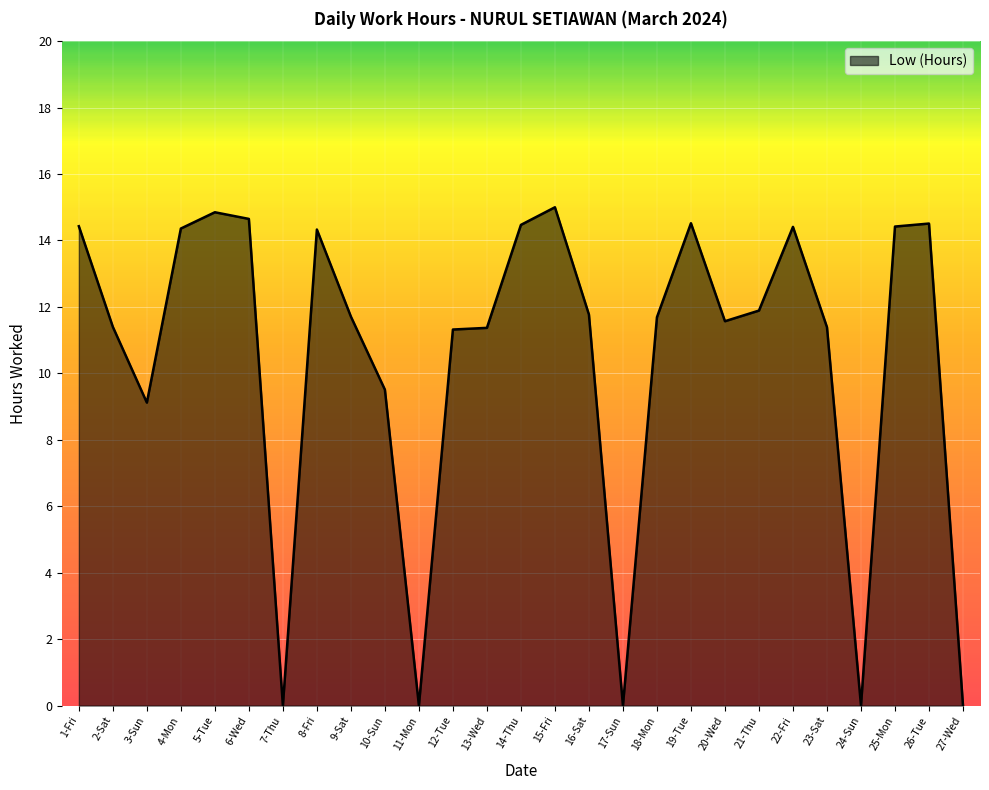

The value at 11-Mon is 7.4. True or false?

False